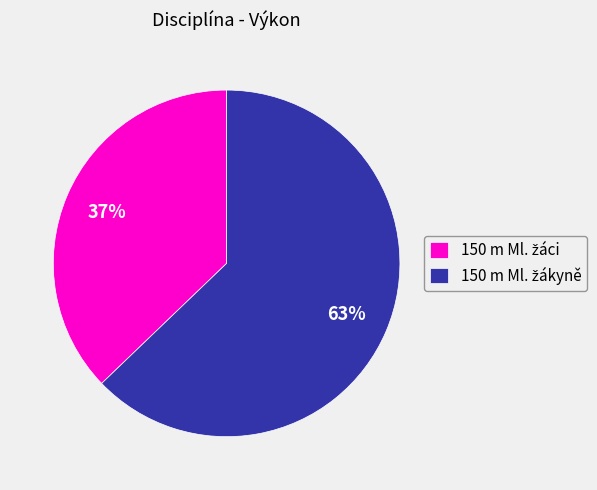

To the nearest percent, what is the difference between the largest and smallest slice percentages?

26%